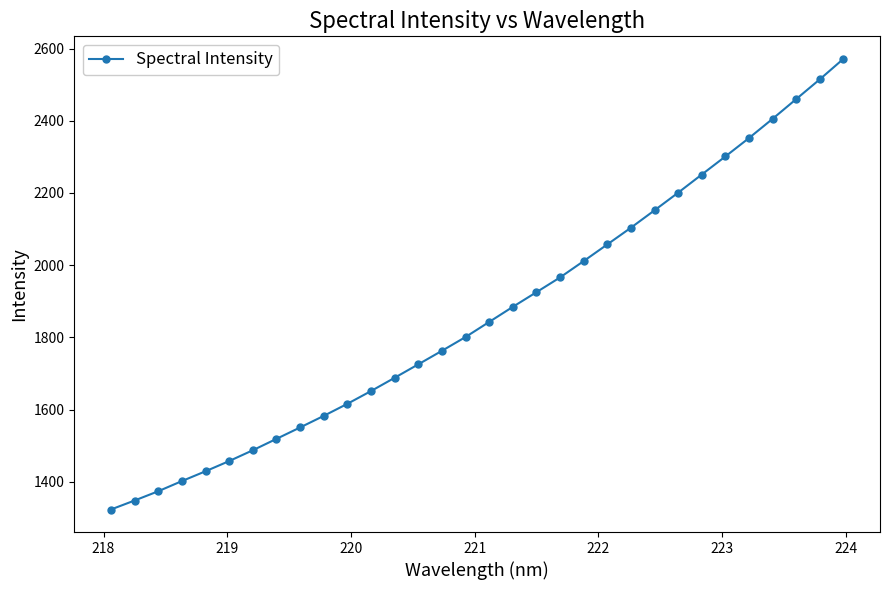

What is the value of the 32nd point from the left?

2571.5